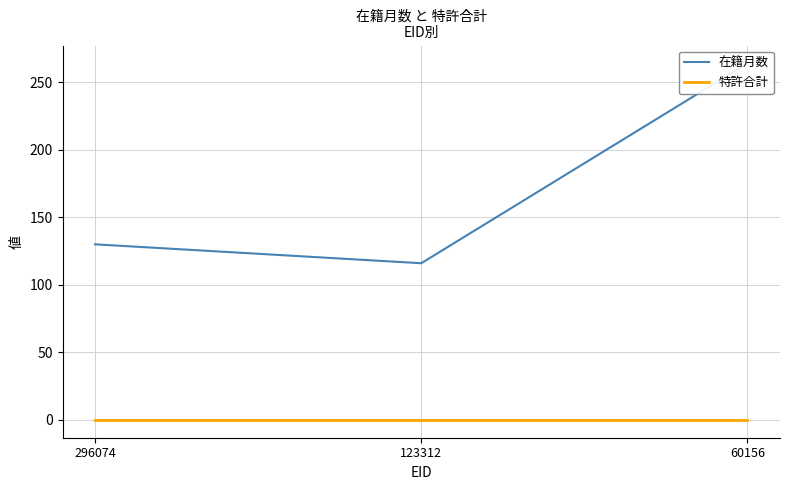

Rank the series at 60156 from lowest to highest value.

特許合計, 在籍月数